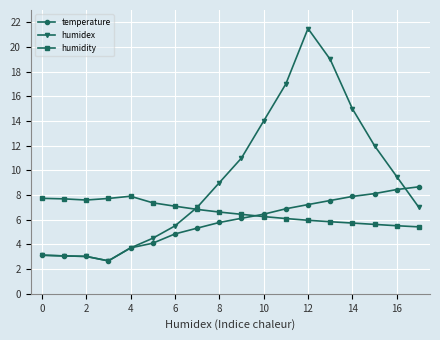

Which series has the largest total across all categories?

humidex